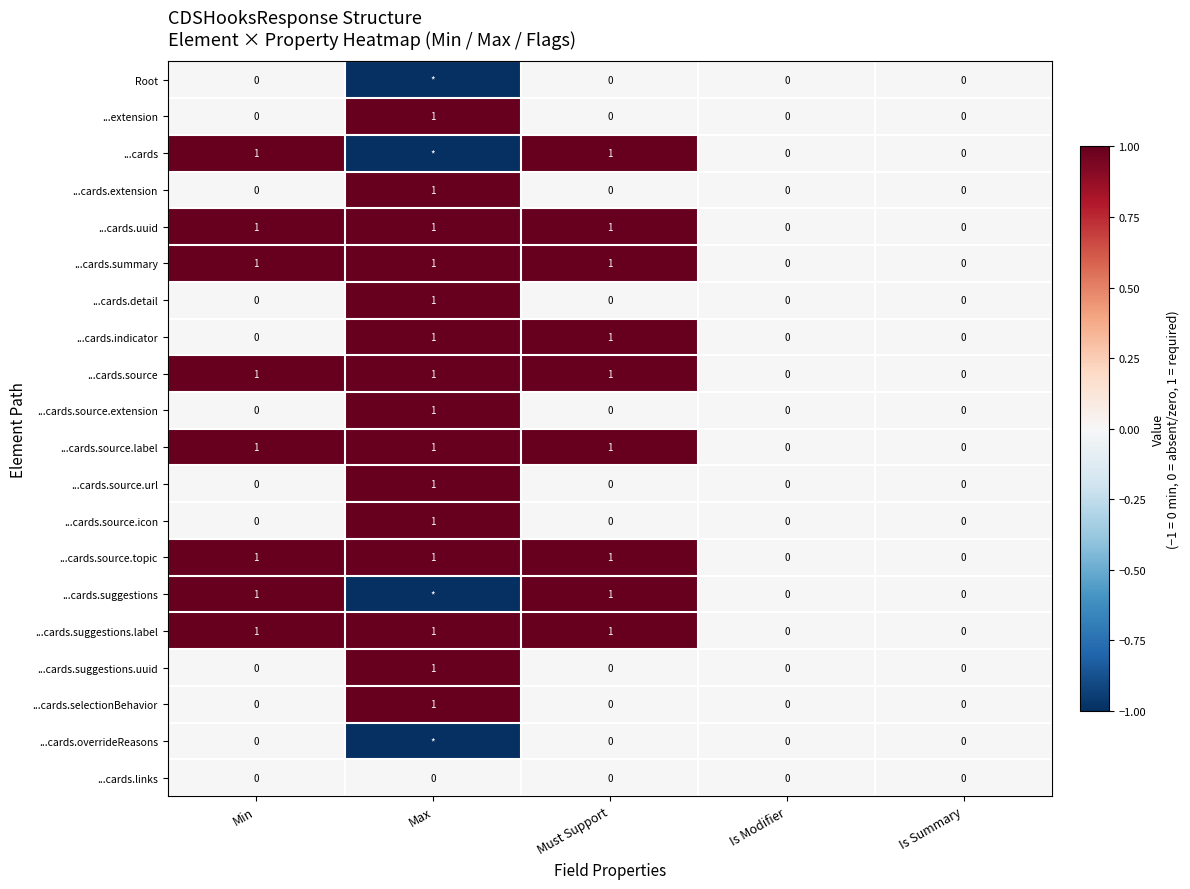

What is the total value across all series at Min?

8